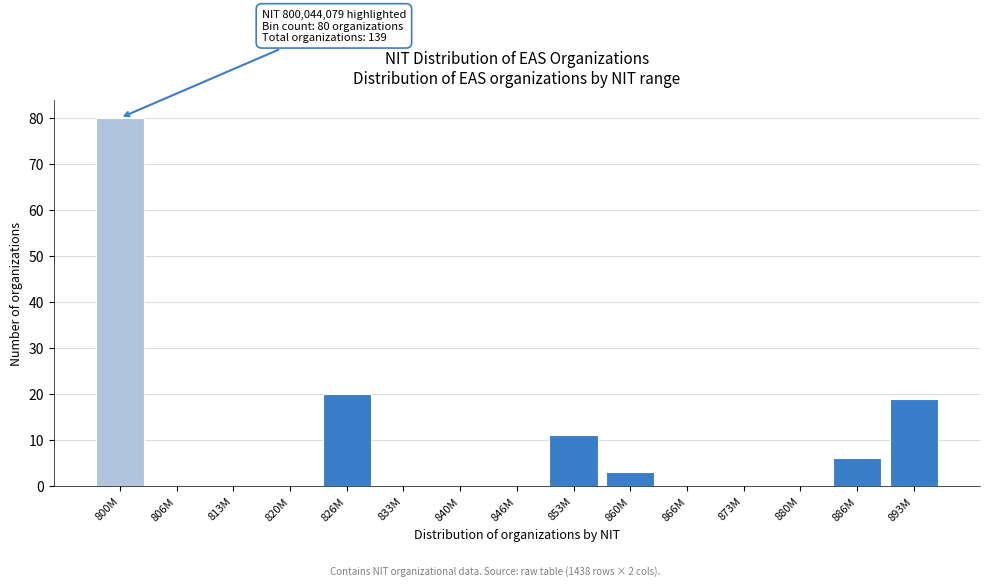

Reading left to right, transcribe all the data shown in this chart.

800M=80	806M=0	813M=0	820M=0	826M=20	833M=0	840M=0	846M=0	853M=11	860M=3	866M=0	873M=0	880M=0	886M=6	893M=19